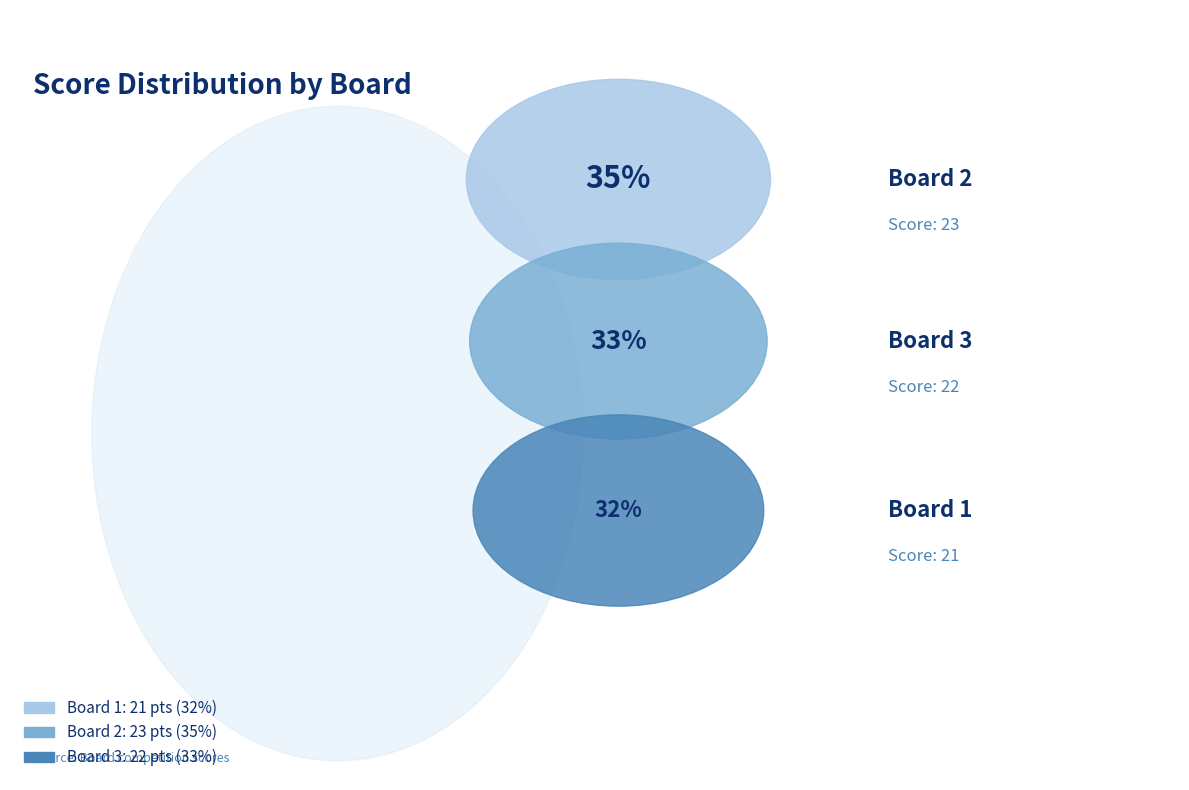

To the nearest percent, what is the difference between the Board 2 and Board 1 slice percentages?

3%